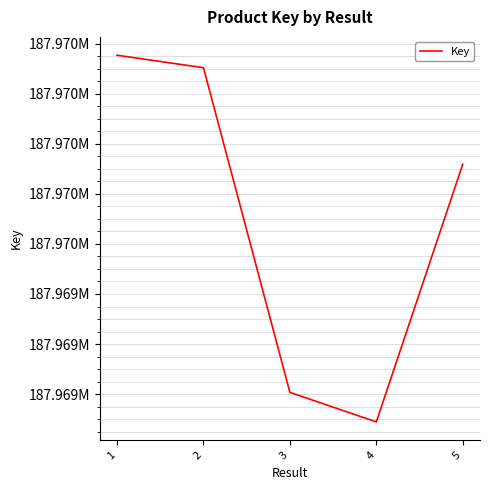

Reading left to right, list all the values displayed in this chart.

187970354	187970304	187969007	187968889	187969918